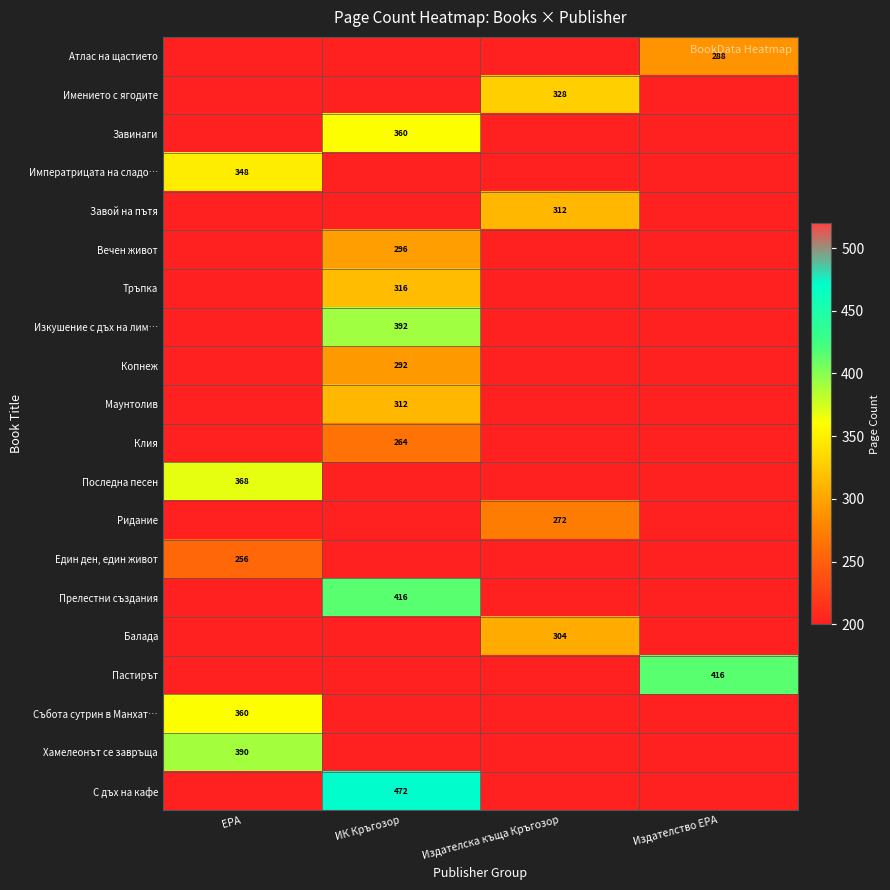

Is it true that Атлас на щастието equals 288 at Издателство ЕРА?

True